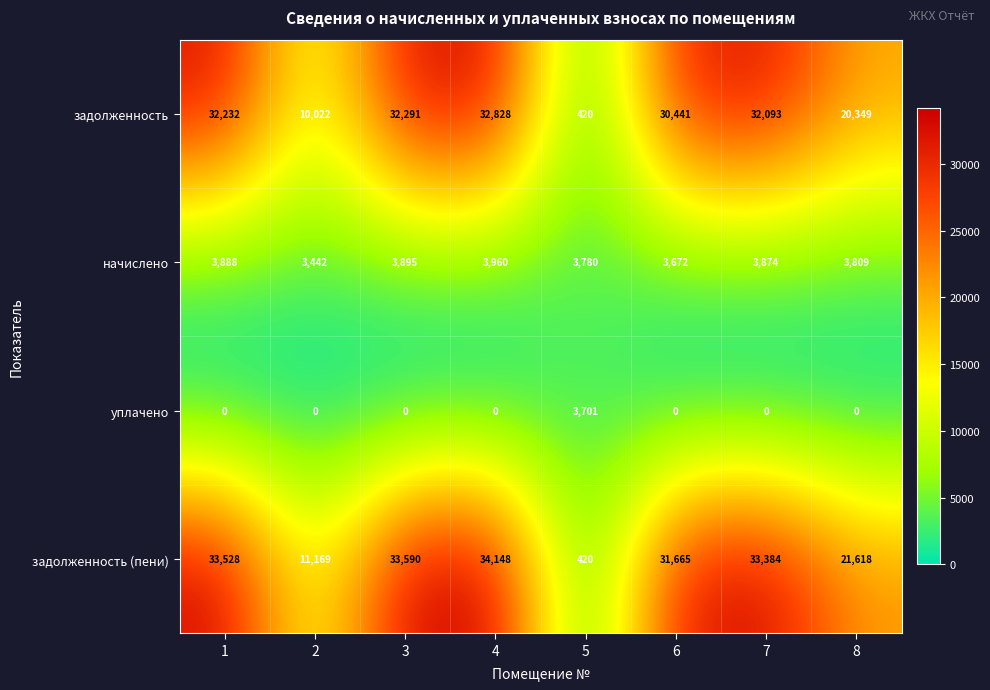

List the series in order of their peak value, lowest first.

уплачено, начислено, задолженность, задолженность (пени)